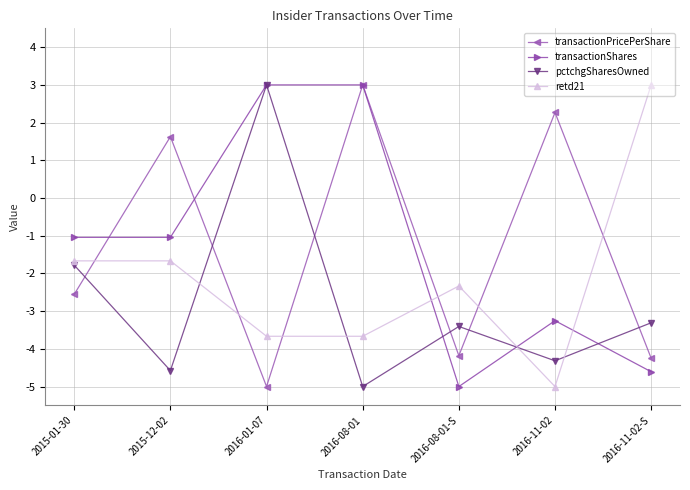

How many lines are shown in the chart?

4